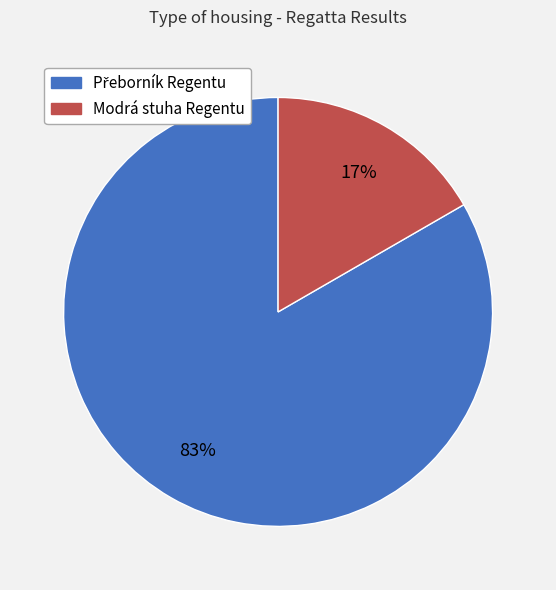

Does any single category account for the majority?

Yes